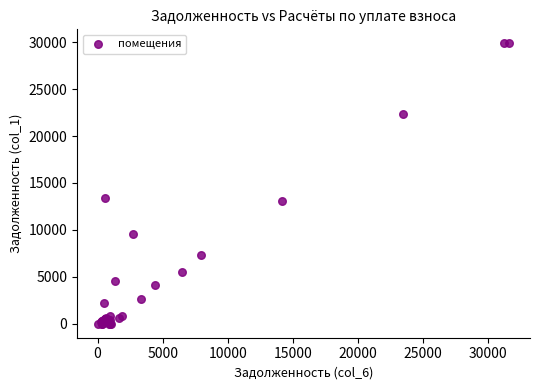

What Y value in the scatter plot is closest to 14941?

13428.9